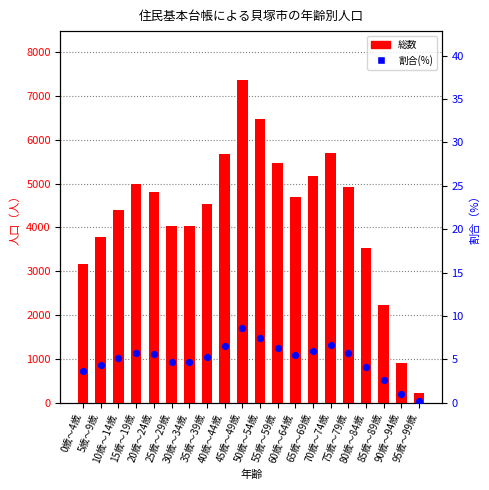

What are all the series names shown in the legend?

総数, 割合(%)